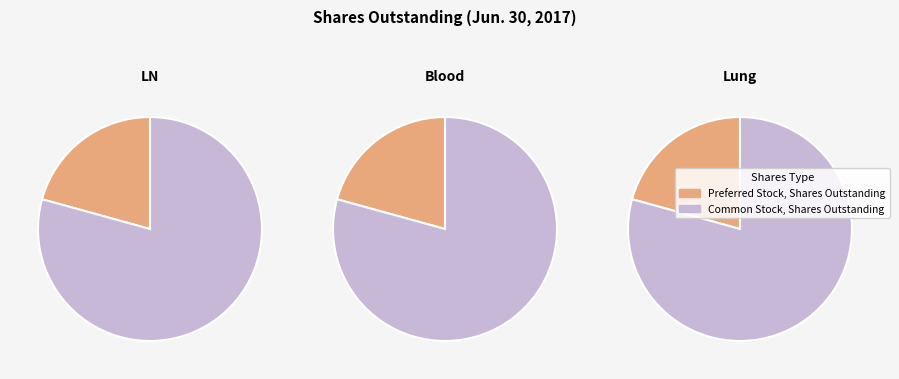

To the nearest percent, what portion does Common Stock, Shares Outstanding represent?

79%